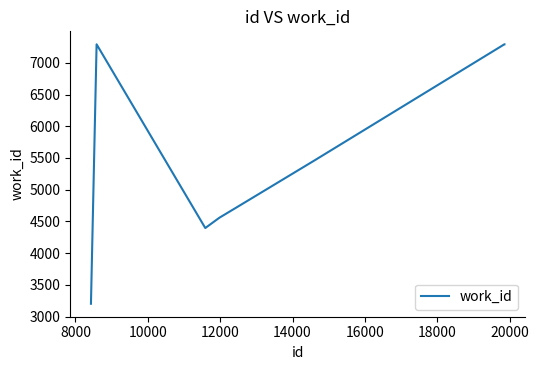

What is the difference between the maximum and minimum values?

4088